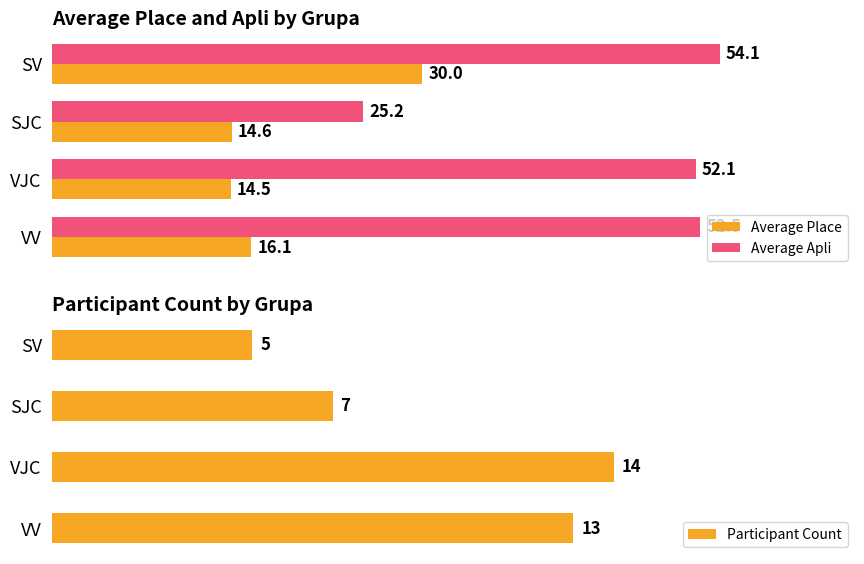

Is the value of Average Place at SJC greater than the value of Average Apli at VV?

No